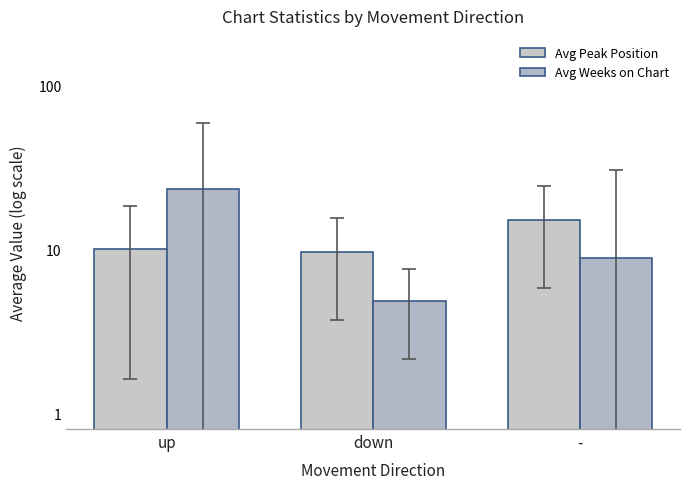

Is it true that Avg Peak Position equals 25.2 at -?

False